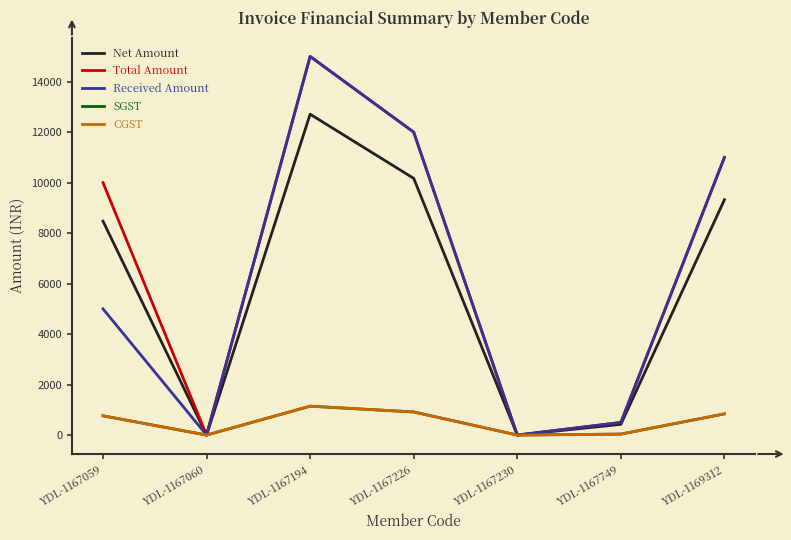

At which label does CGST first exceed 762?

YDL-1167059